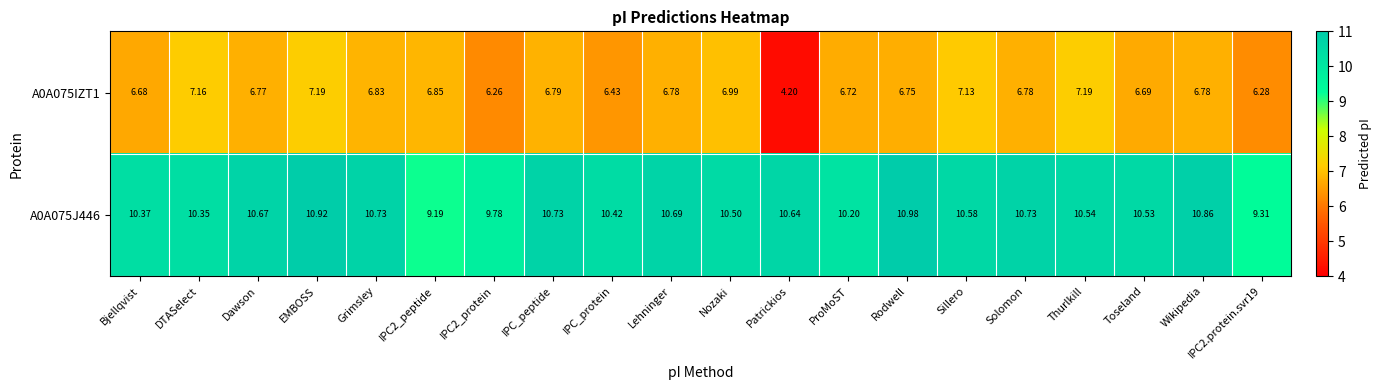

How many data points in A0A075J446 are less than 10?

3